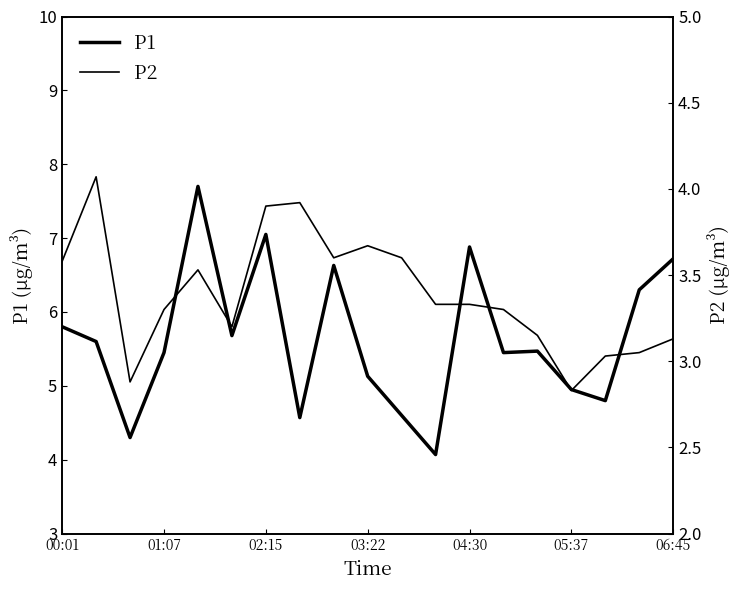

True or false: P1 and P2 cross at least once.

False